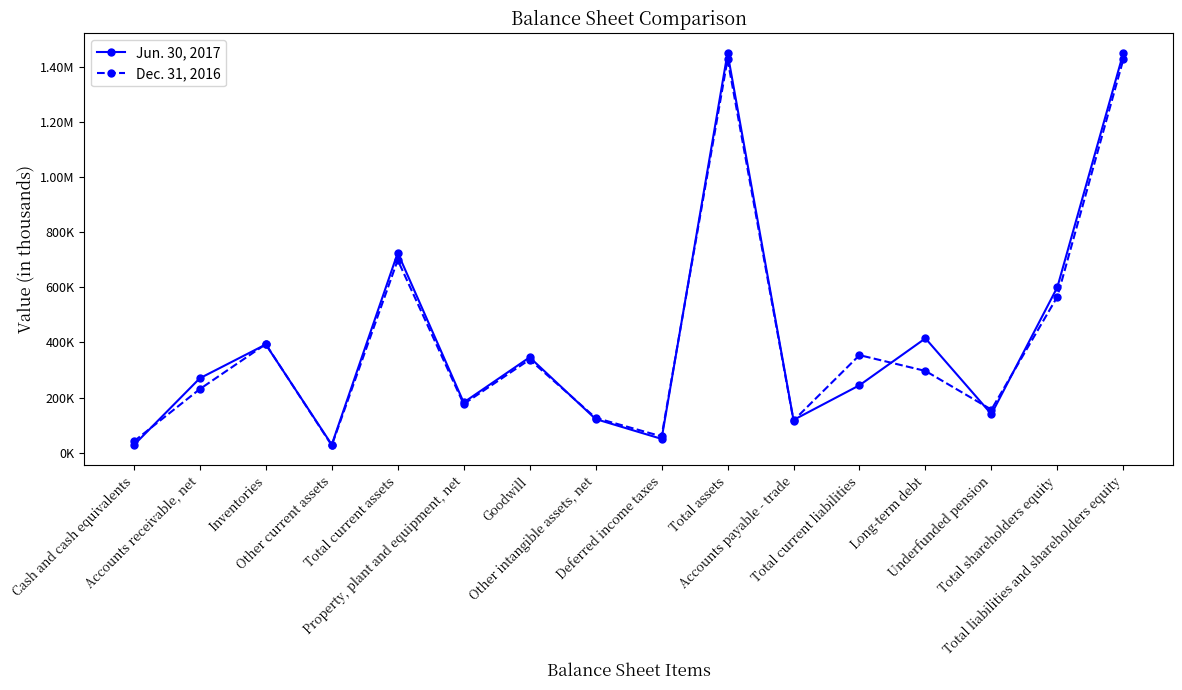

Does the chart have visible grid lines?

No